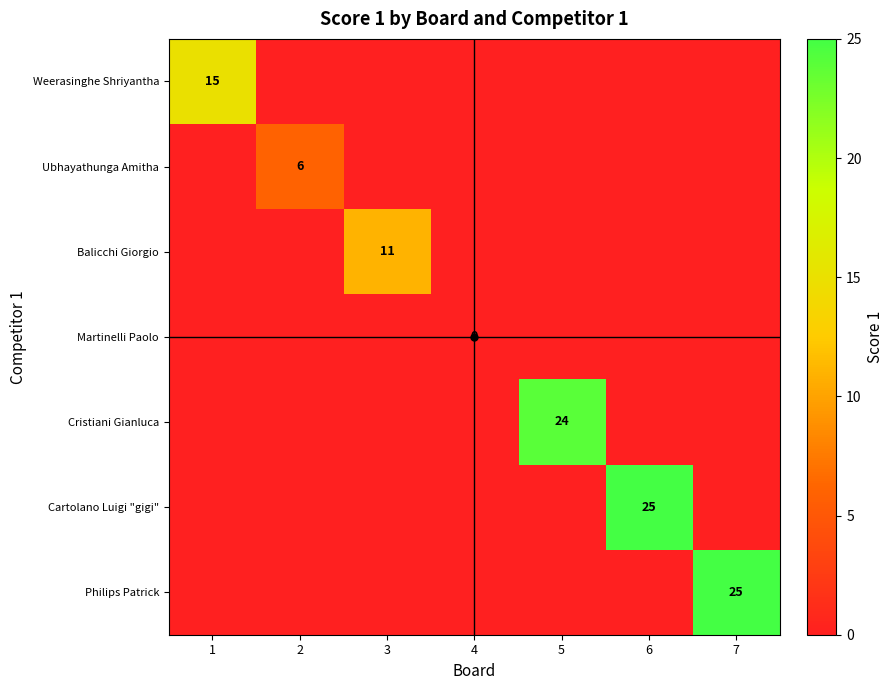

Where is Weerasinghe Shriyantha nearest to the value 7?

2